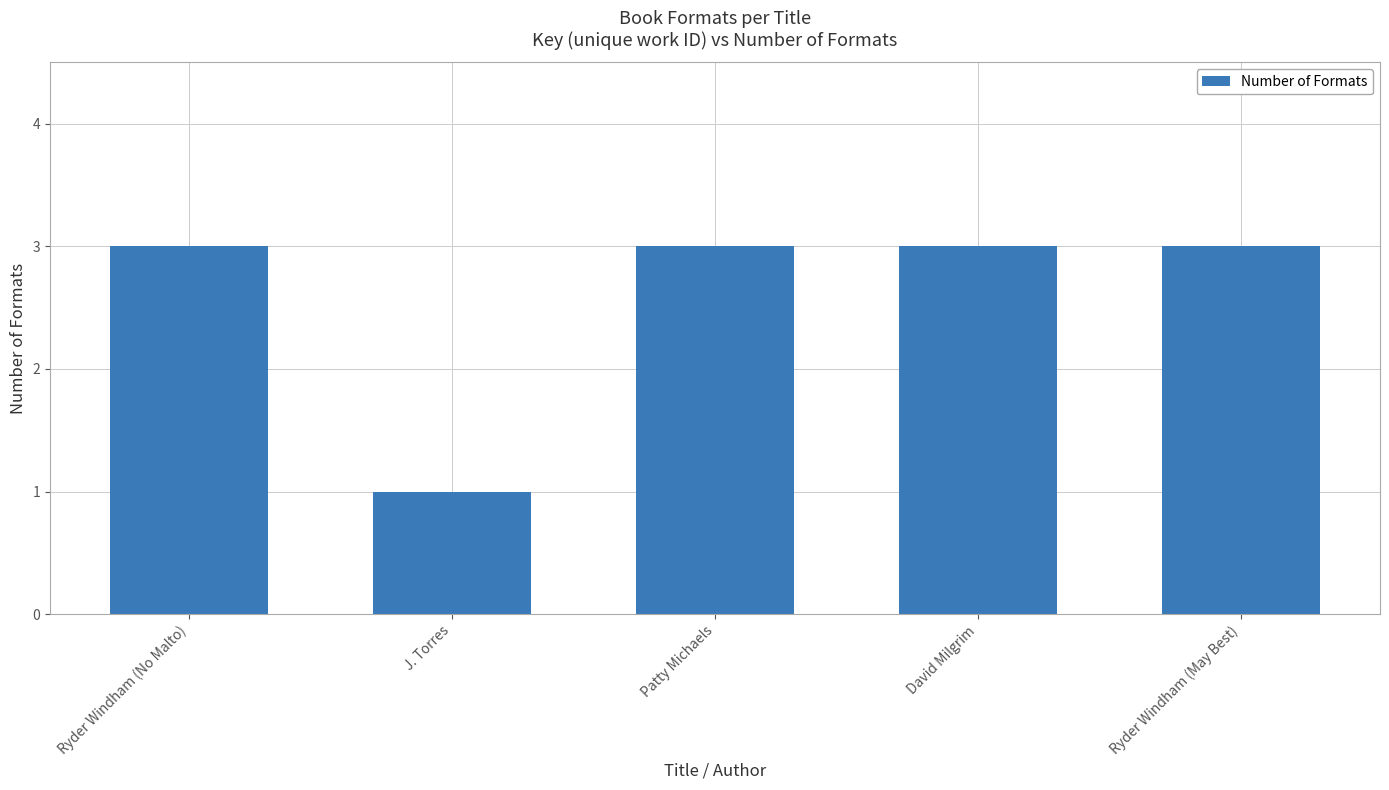

How many categories are shown in the chart?

5